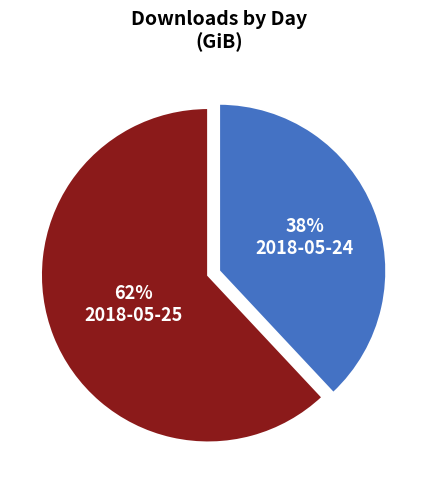

Rank the categories by value from lowest to highest.

2018-05-24, 2018-05-25